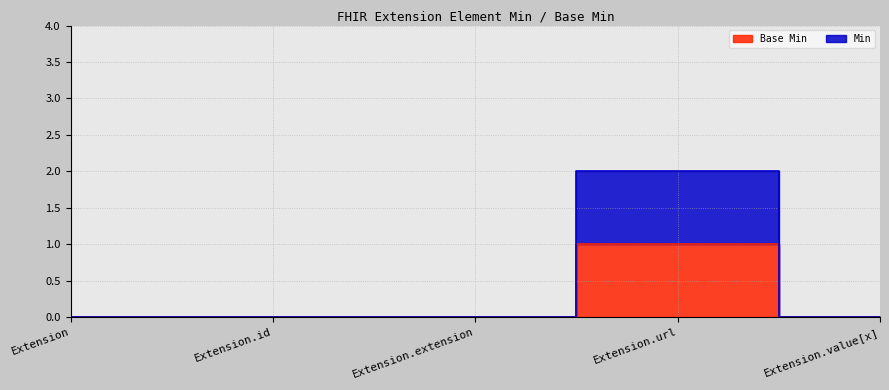

At Extension.extension, list the series in order from smallest to largest.

Base Min, Min